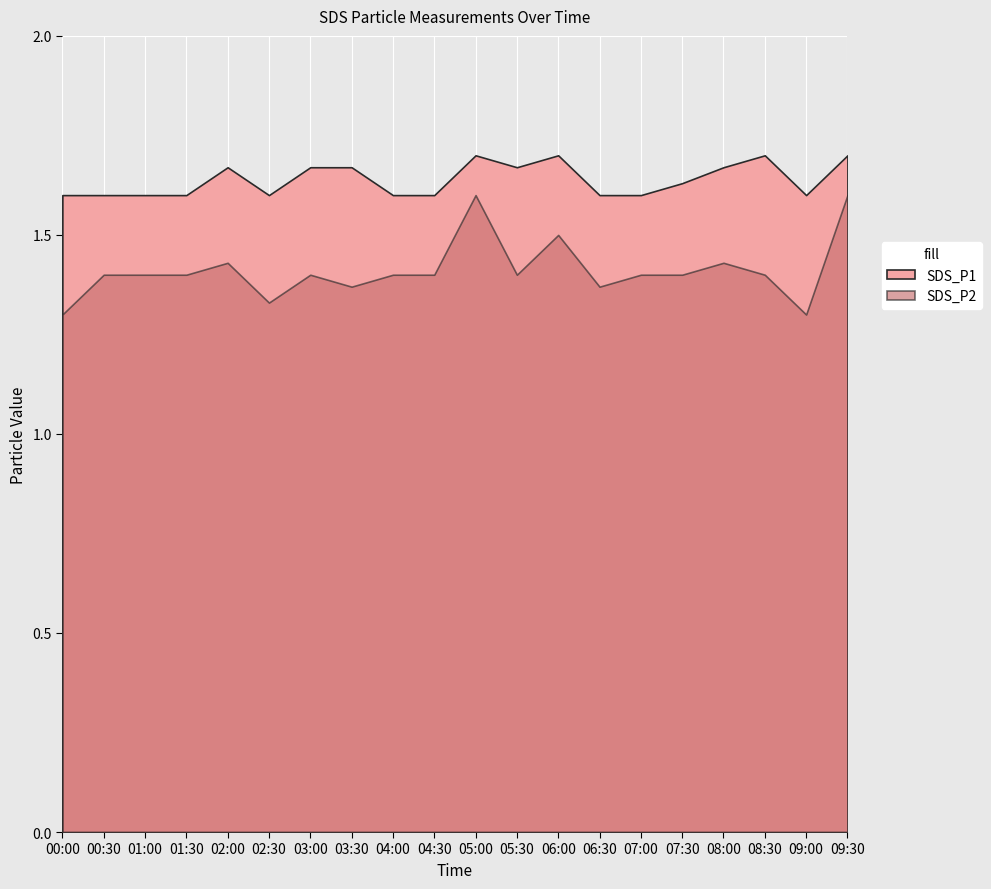

What is the sum of the SDS_P2 values at 06:30 and 07:00?

2.8